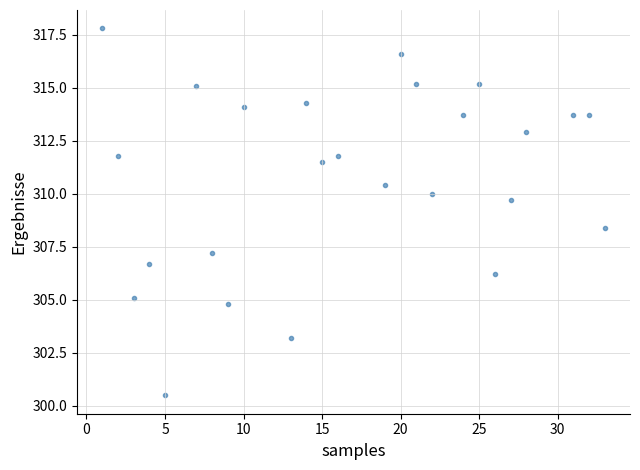

What is the range of X values (max minus min)?

32.0